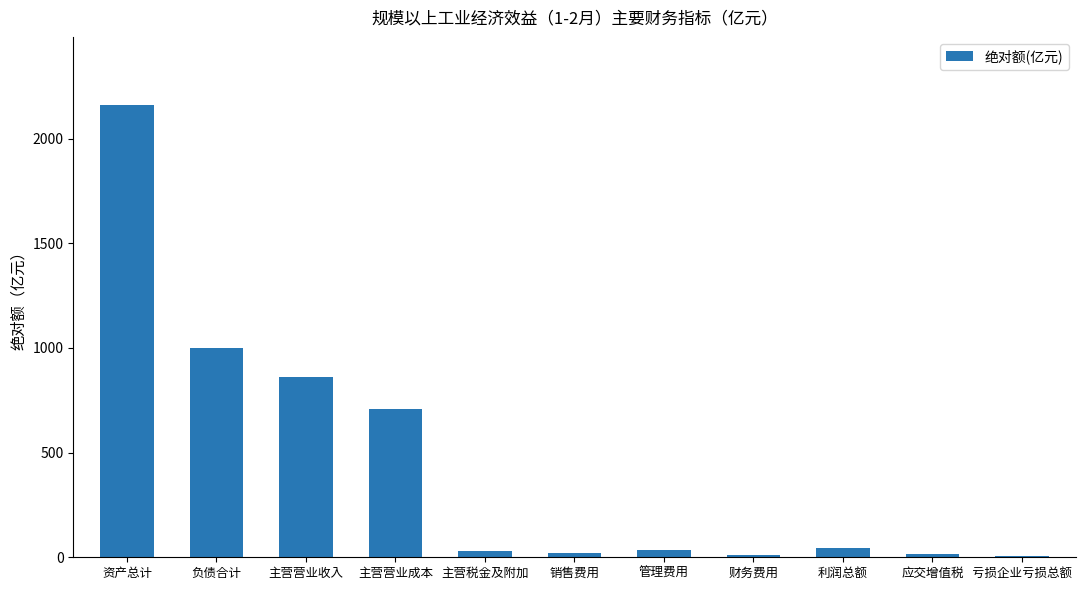

Approximately how many times larger is the value at 主营营业成本 compared to 销售费用?

31.6